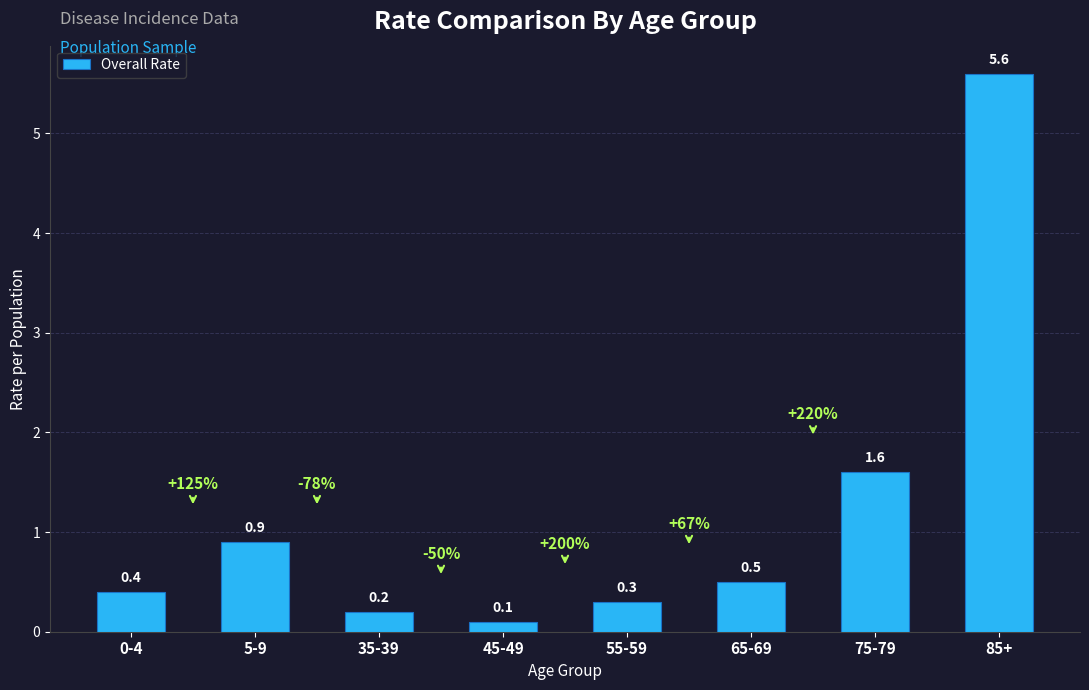

What is the difference between the maximum and minimum values?

5.5